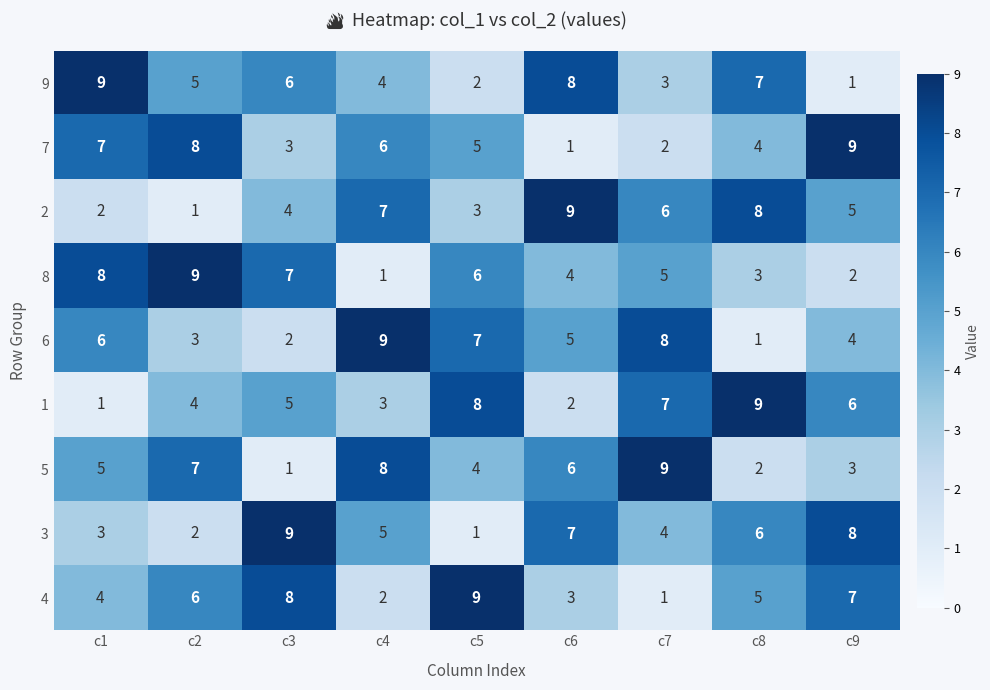

The value of 2 at c9 is 8. True or false?

False